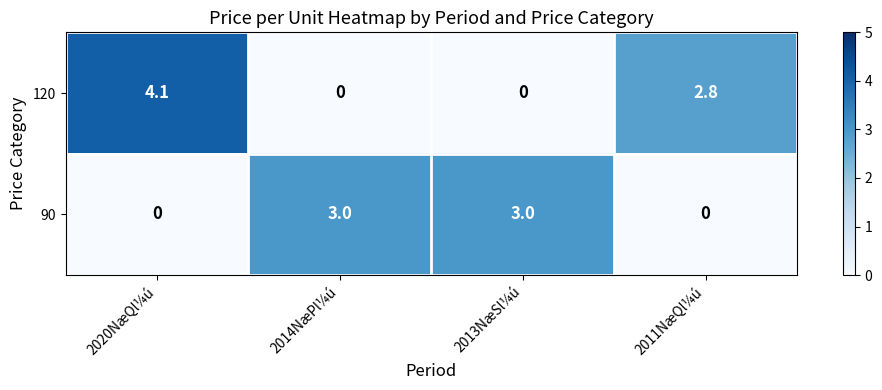

What is the maximum value for 90?

3.0